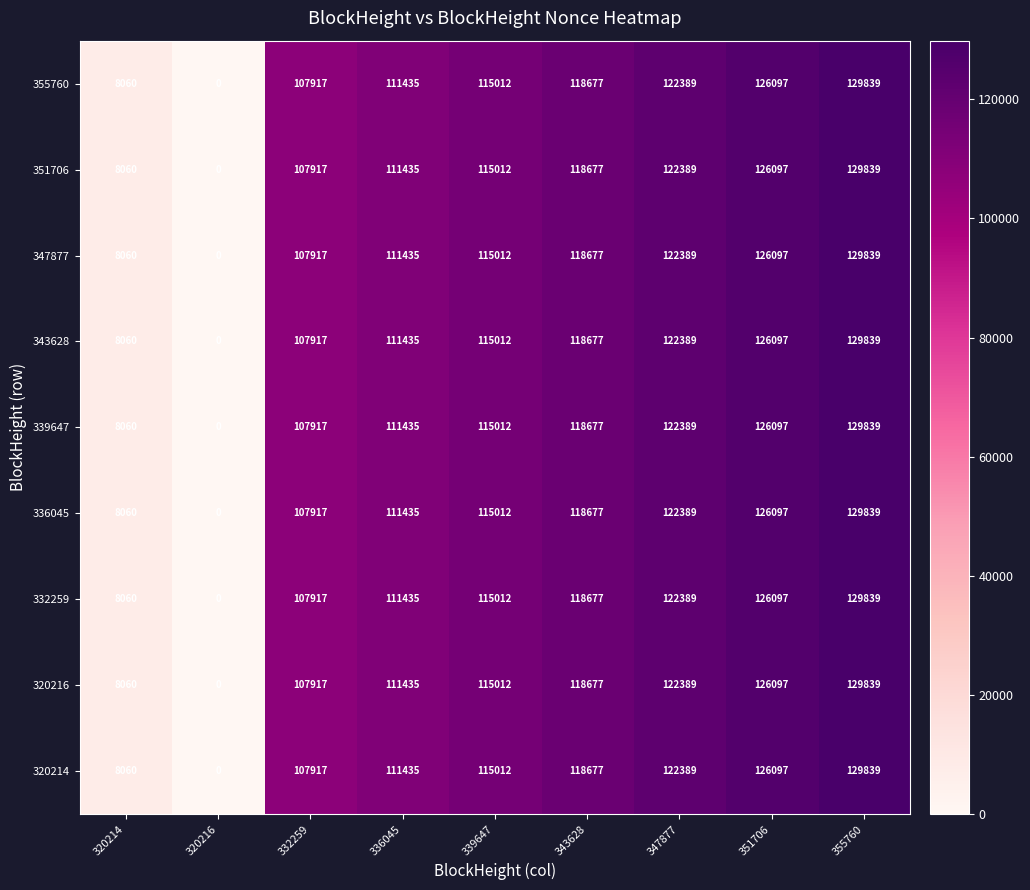

What is the total value across all series at 336045?

1002915